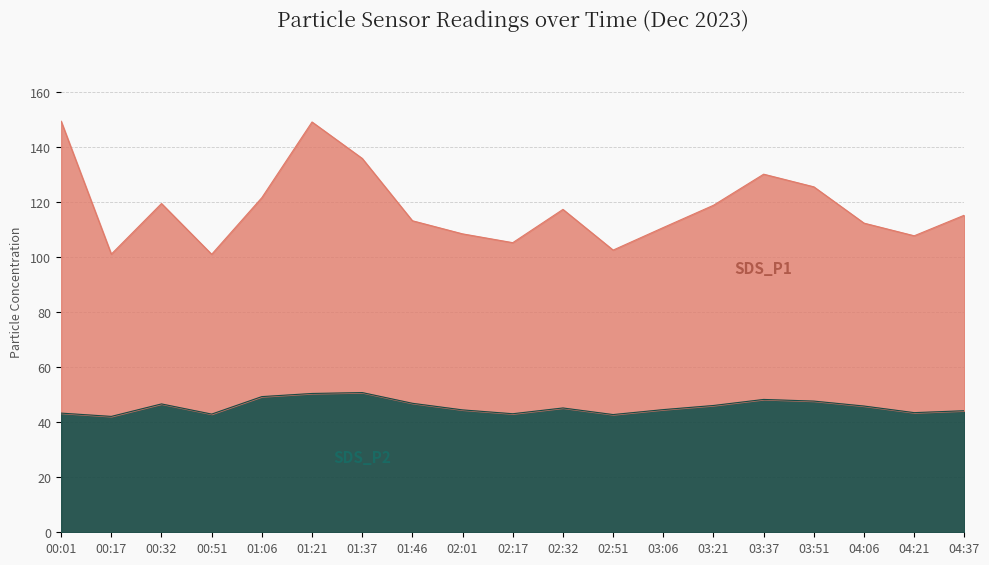

Is it true that SDS_P1 equals 130.2 at 03:37?

True